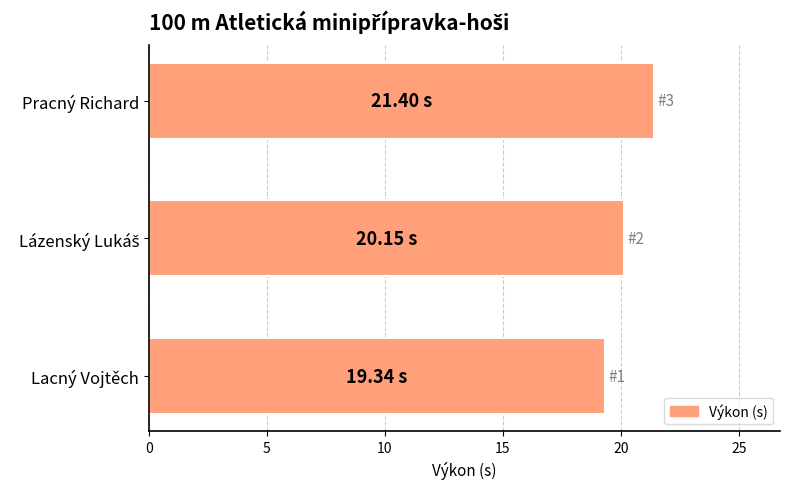

What is the change in value from Lacný Vojtěch to Pracný Richard?

+2.1